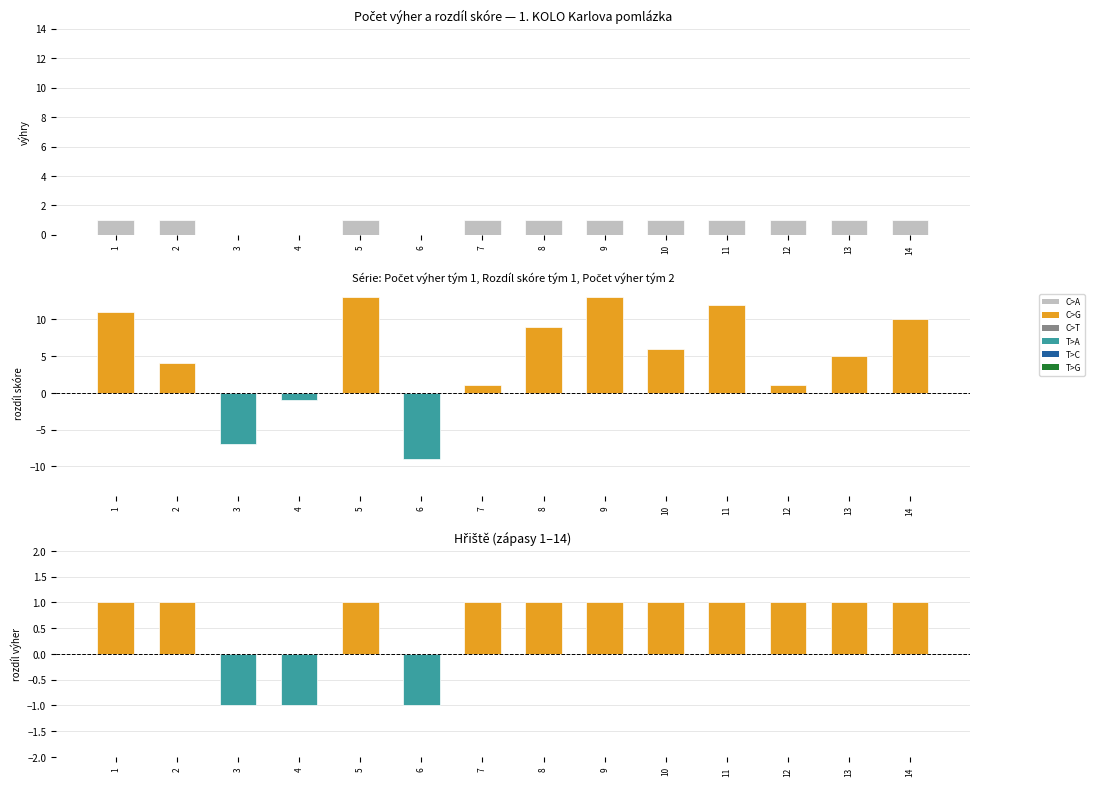

True or false: the data shows 1 at 14.

True